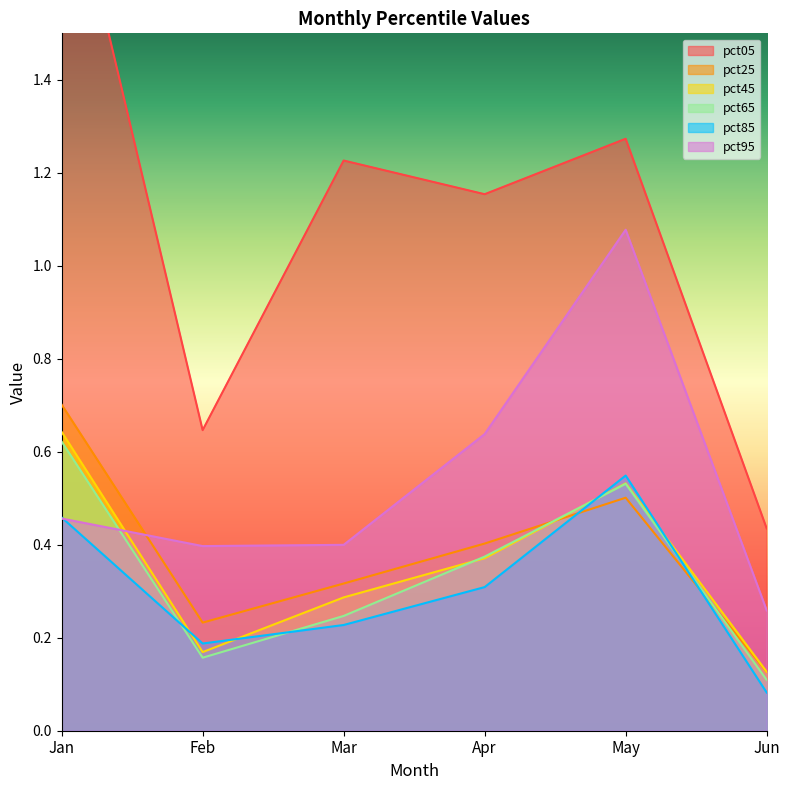

How many interior local valleys does the pct95 series have?

1